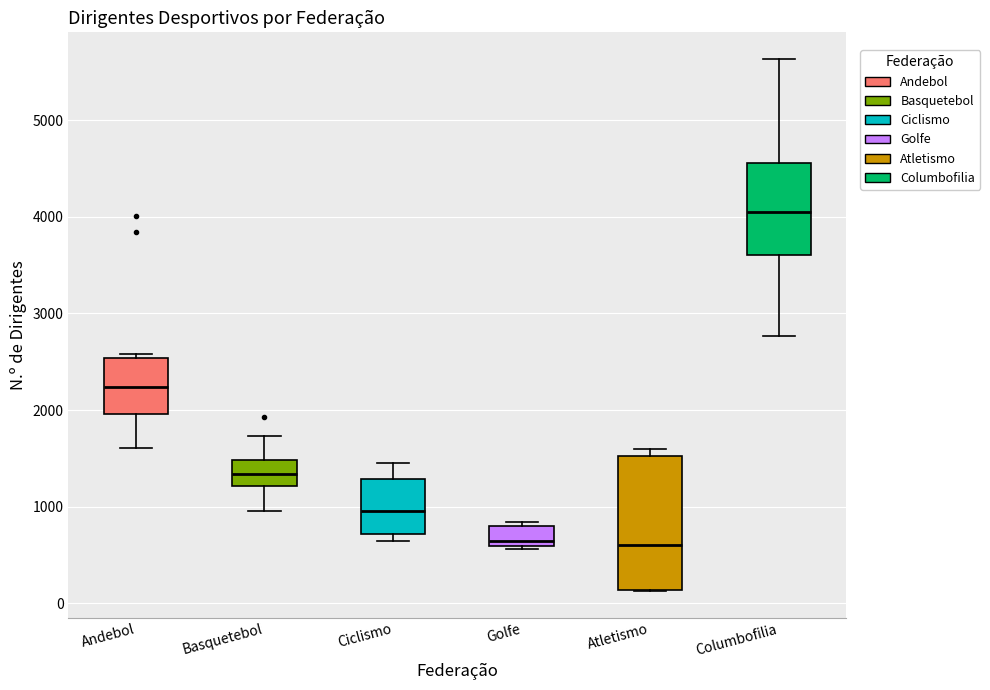

Which box is the tallest, from its lower edge to its upper edge?

Atletismo